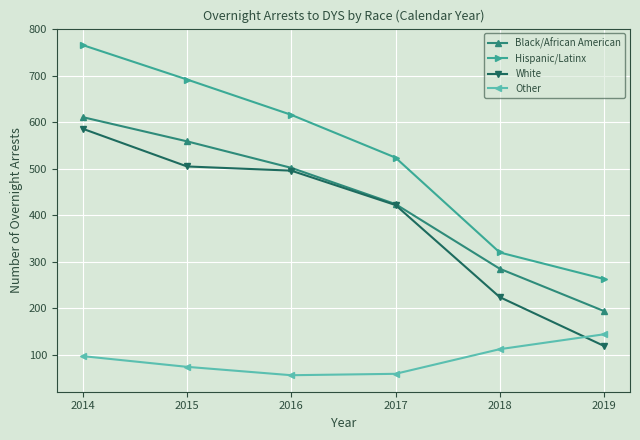

What is the difference between the White values at 2019 and 2017?

303